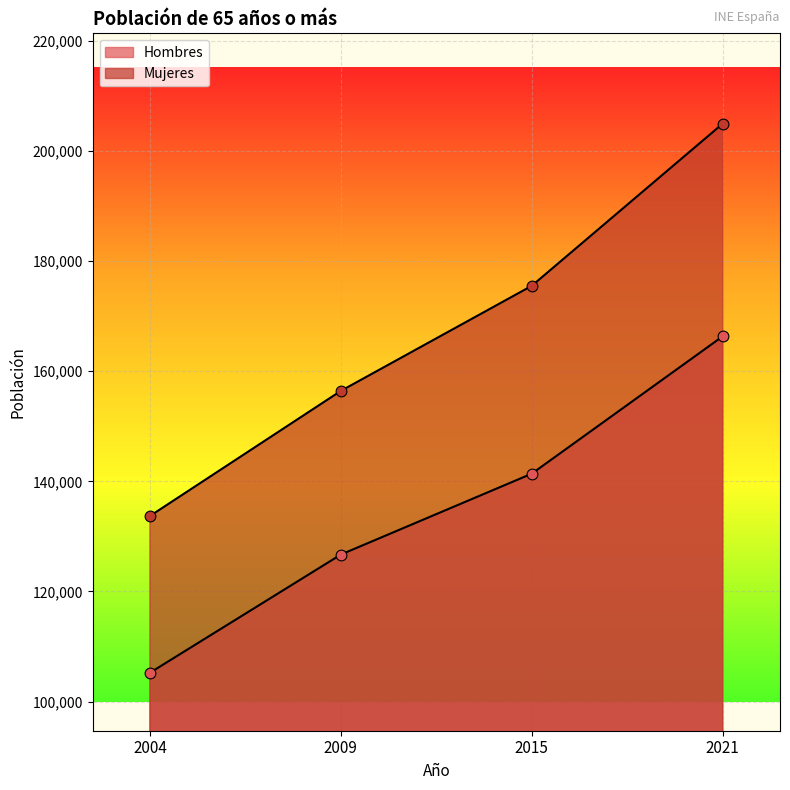

At how many categories does at least one series exceed 149932?

3